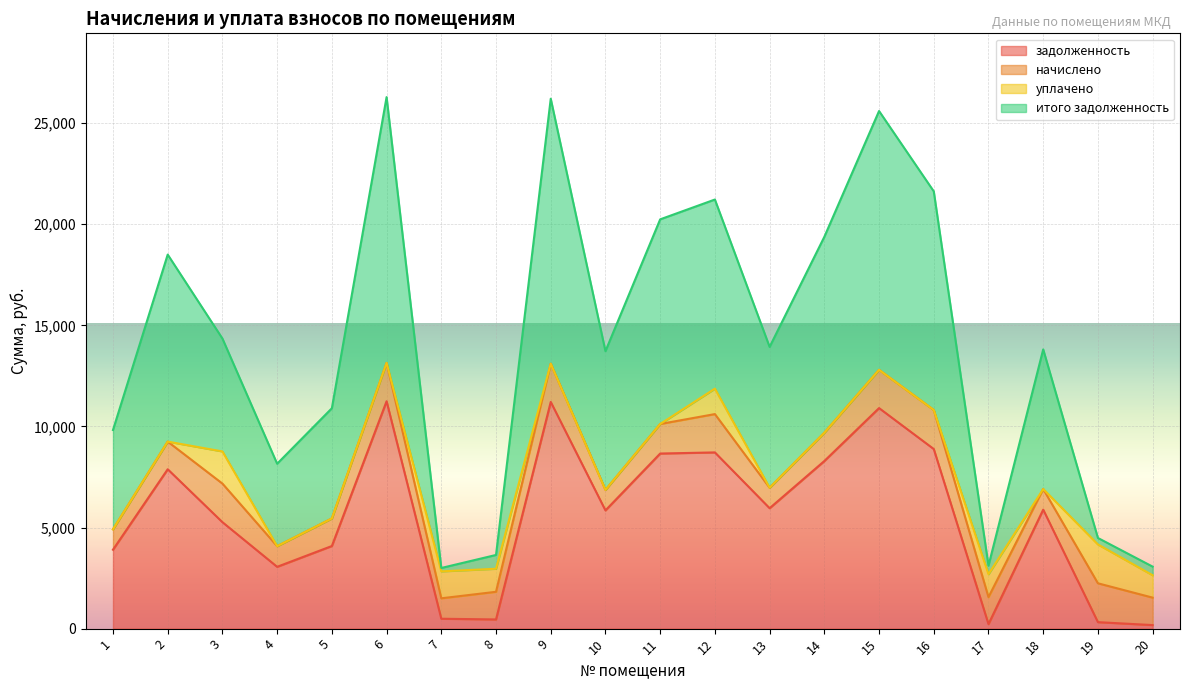

What is the maximum value for задолженность?

11244.2